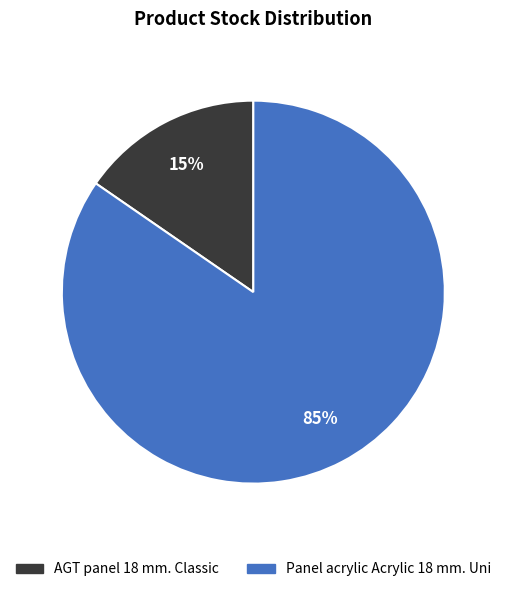

How many slices are in this pie chart?

2